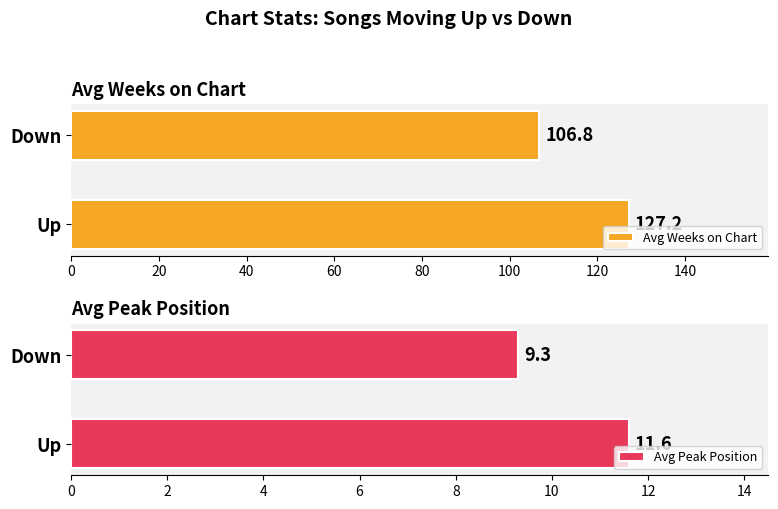

The value of Avg Weeks on Chart at Down is 30.4. True or false?

False